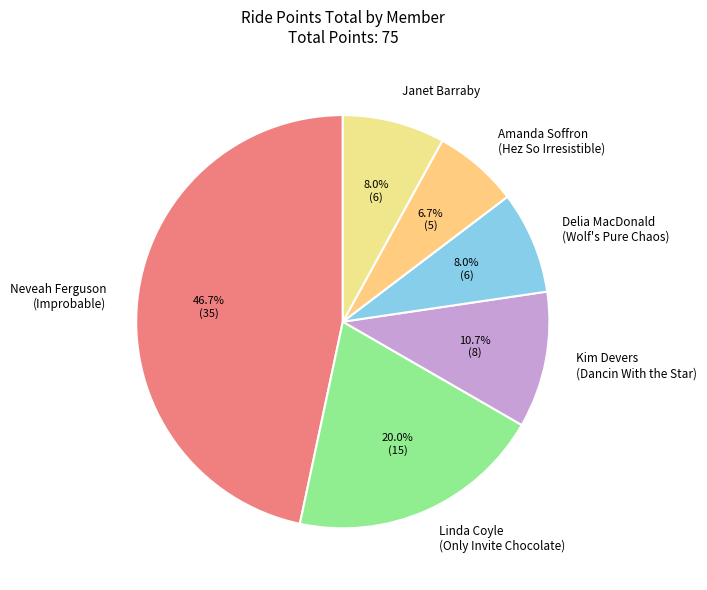

Which category has the biggest portion of the pie?

Neveah Ferguson (Improbable)